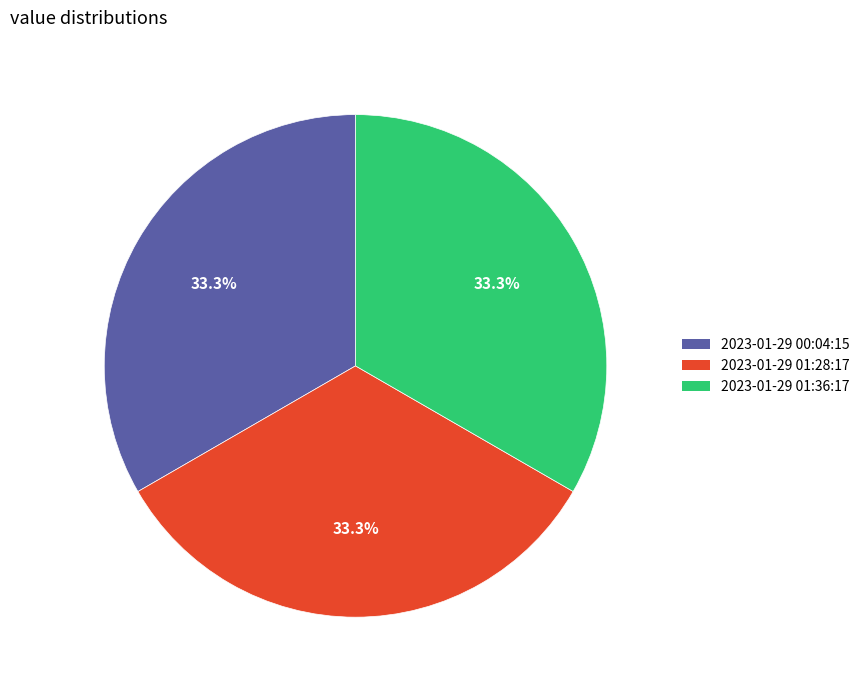

How many segments does this pie chart have?

3